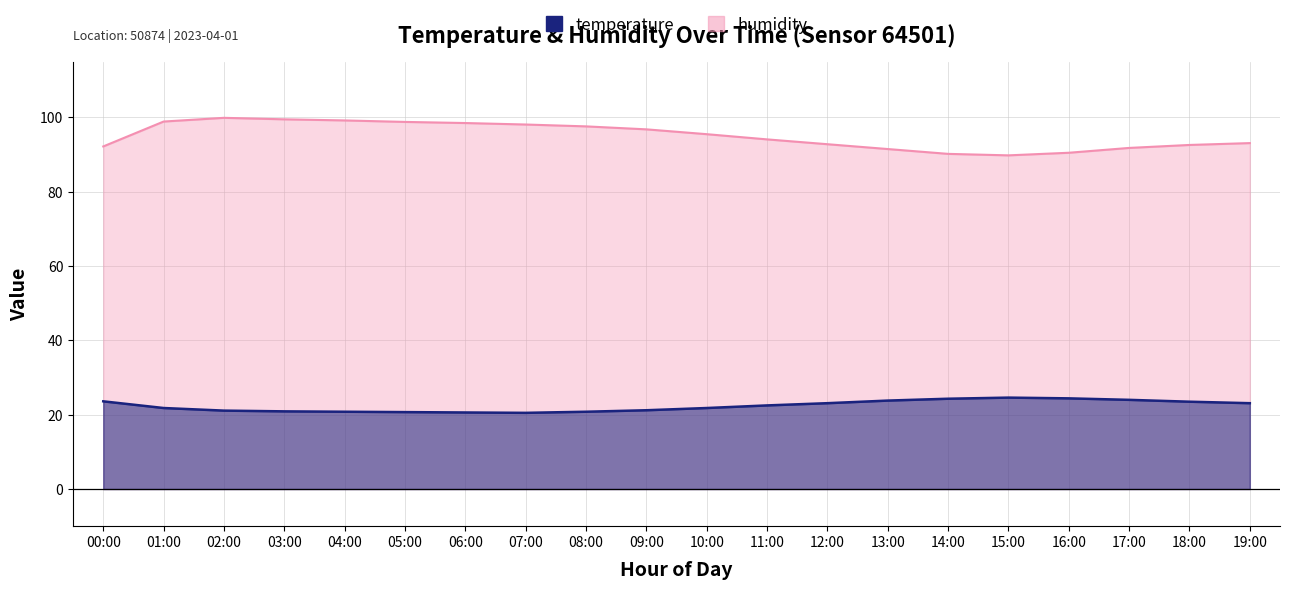

True or false: humidity and temperature intersect in this chart.

False